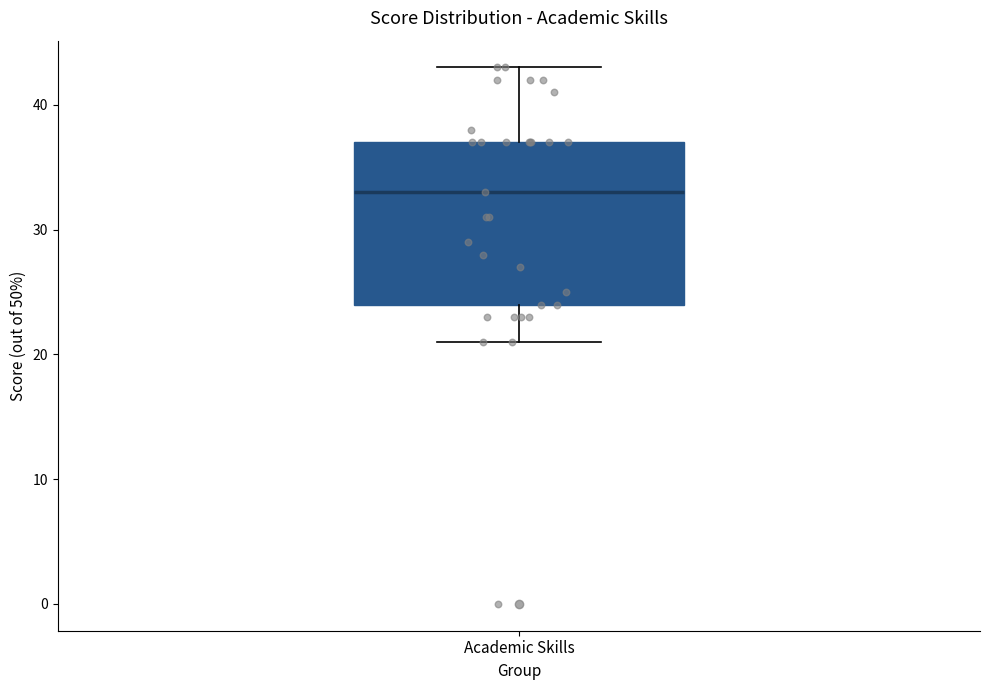

Where does the lower whisker of the box for Academic Skills end on the y-axis? The values are not printed on the chart, so give them approximately, as read against the axis.

21